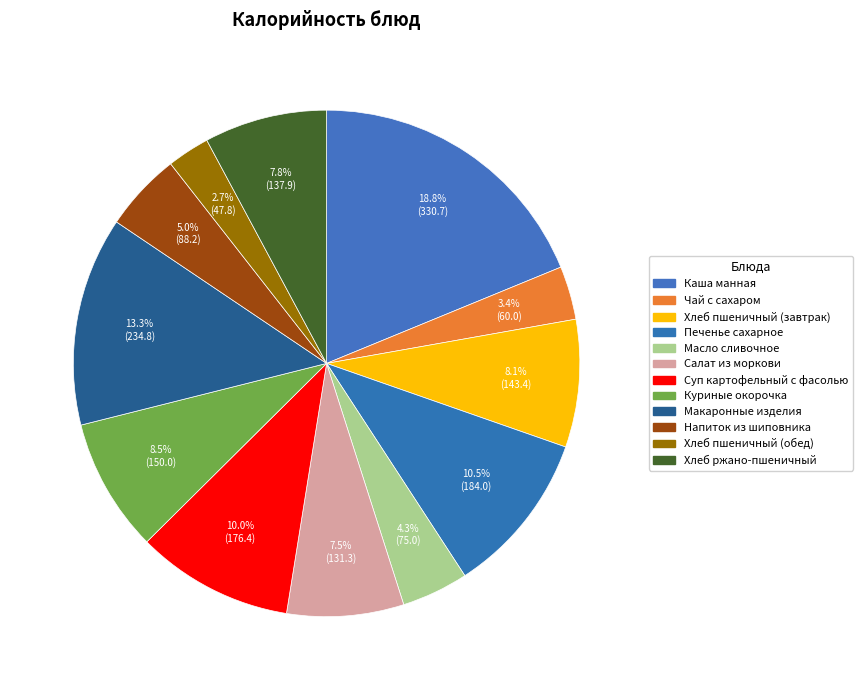

The Напиток из шиповника slice represents 5% of the pie. True or false?

True